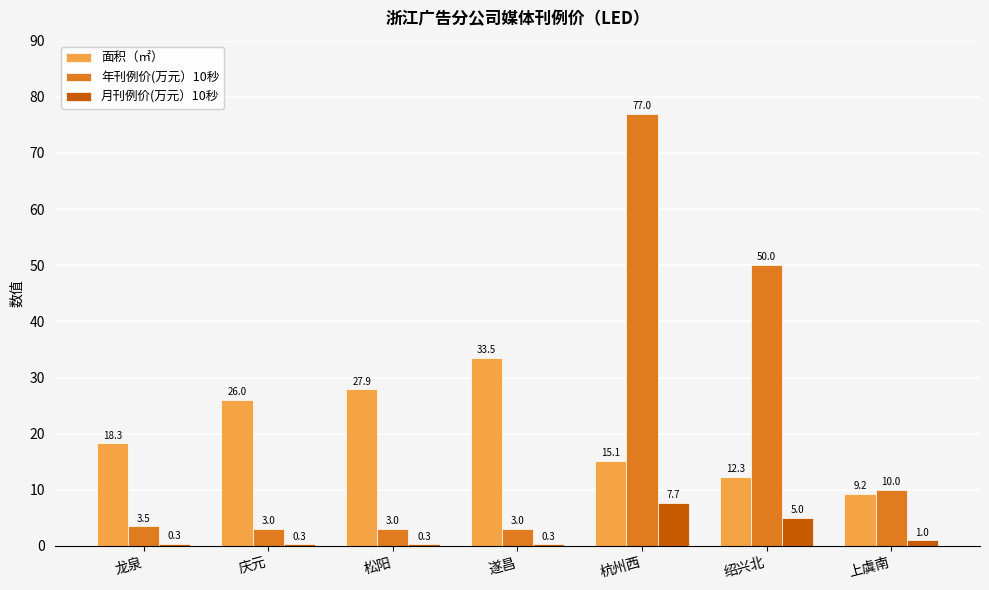

What is the smallest value displayed?

0.3